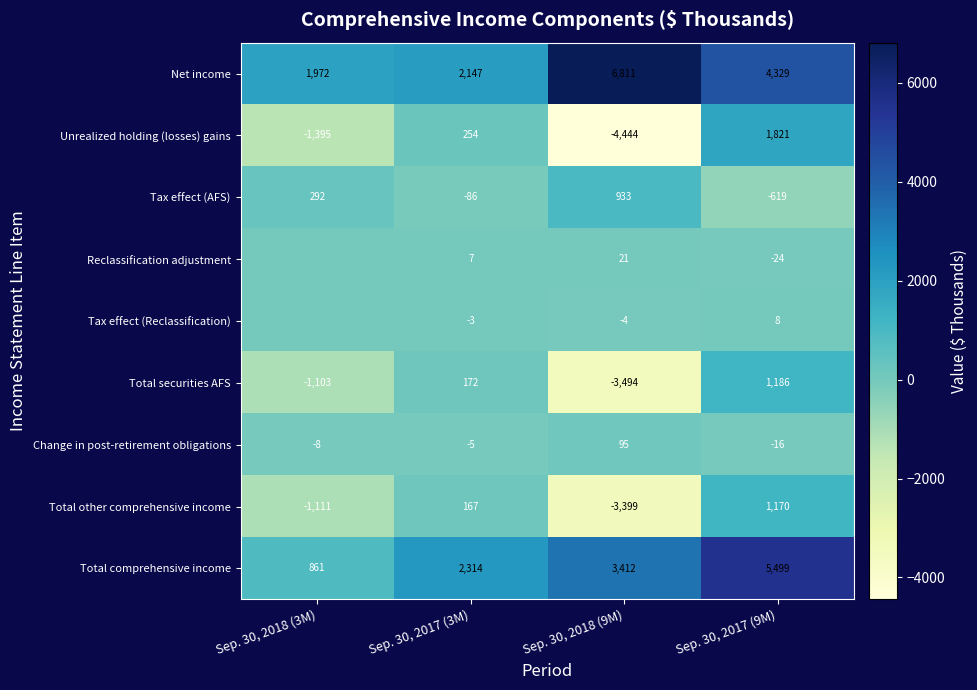

Rank the series by their maximum value, from lowest to highest.

Tax effect (Reclassification), Reclassification adjustment, Change in post-retirement obligations, Tax effect (AFS), Total other comprehensive income, Total securities AFS, Unrealized holding (losses) gains, Total comprehensive income, Net income